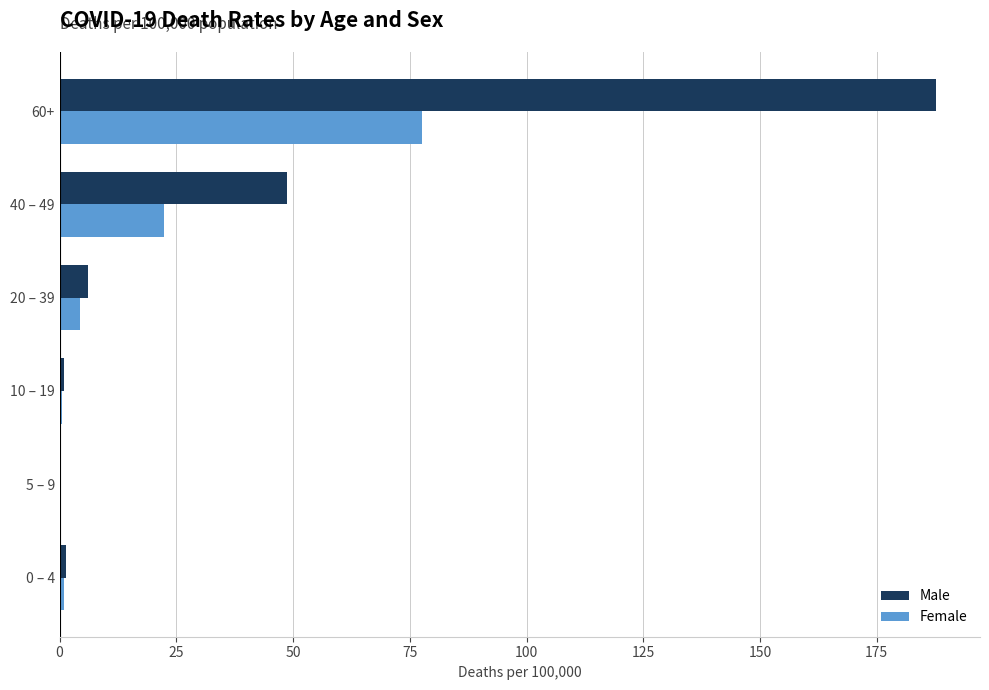

Which series changed the most between 10 – 19 and 40 – 49?

Male